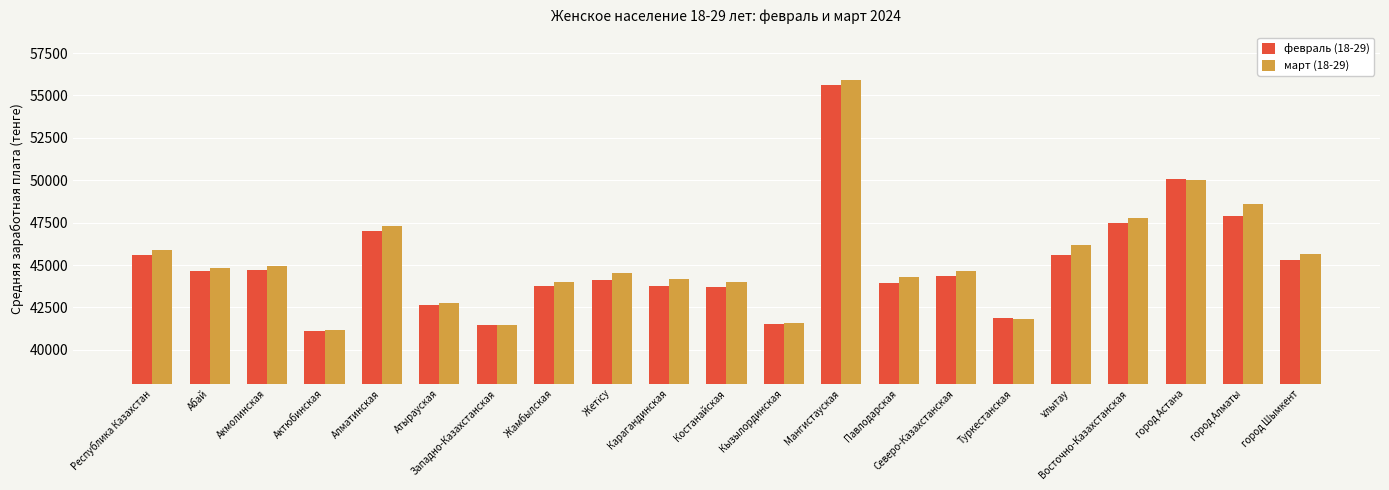

Are the bars grouped side by side (vs. stacked)?

Yes